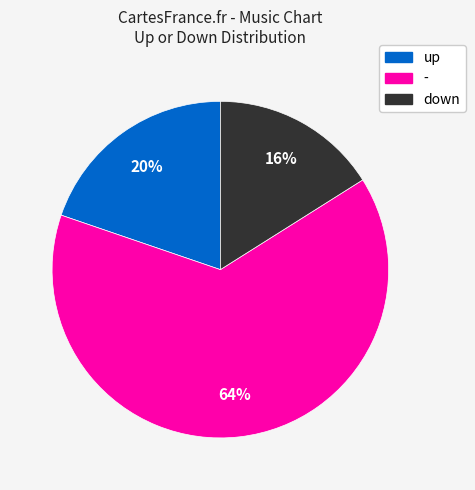

Which slice is the largest?

-